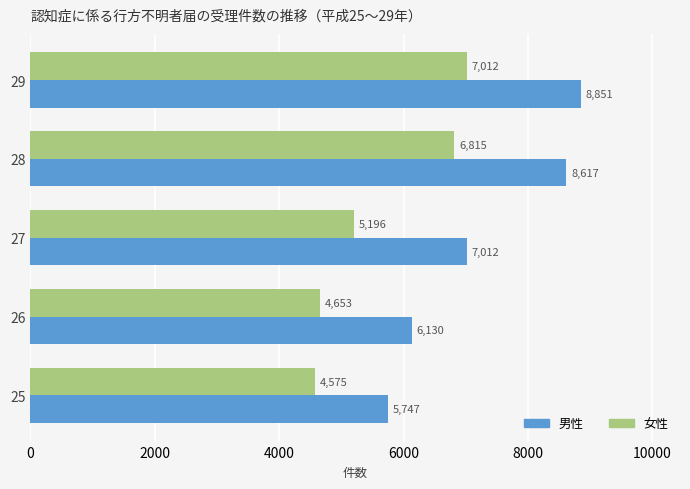

List the series in order of their peak value, highest first.

男性, 女性